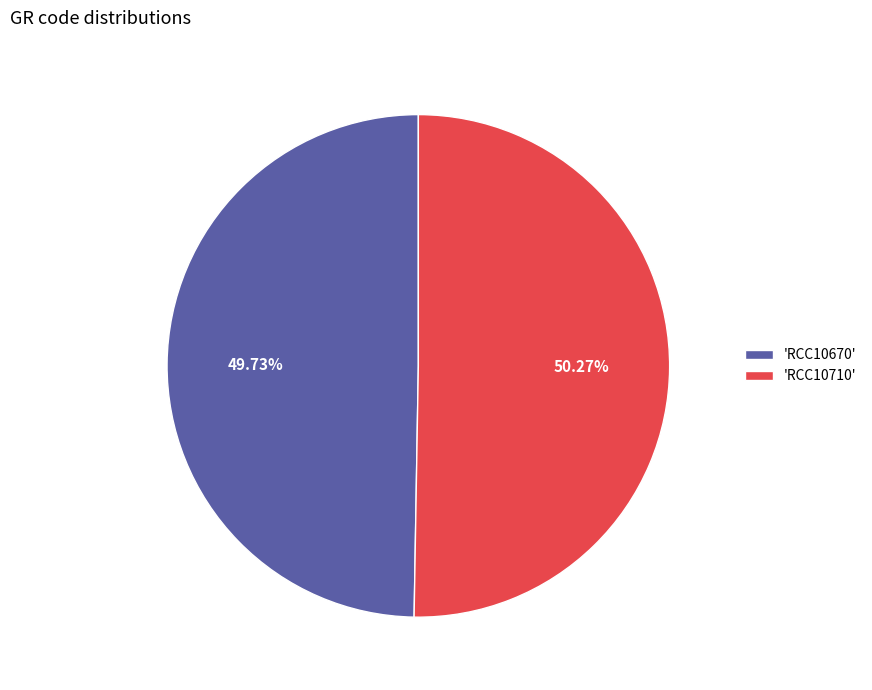

What is the smallest slice in the pie chart?

'RCC10670'